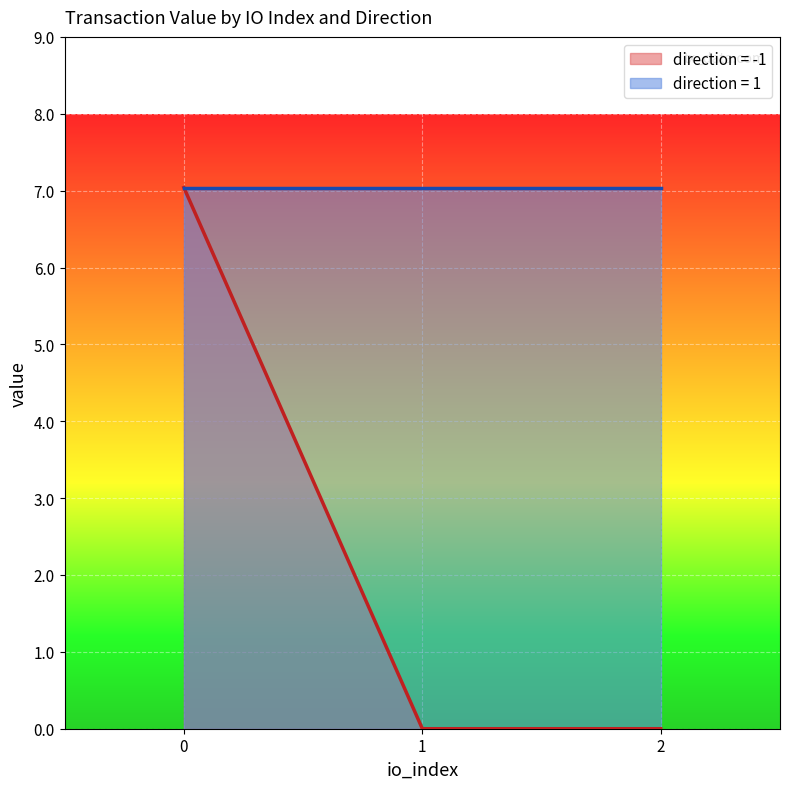

What is the maximum value for direction = -1?

7.0